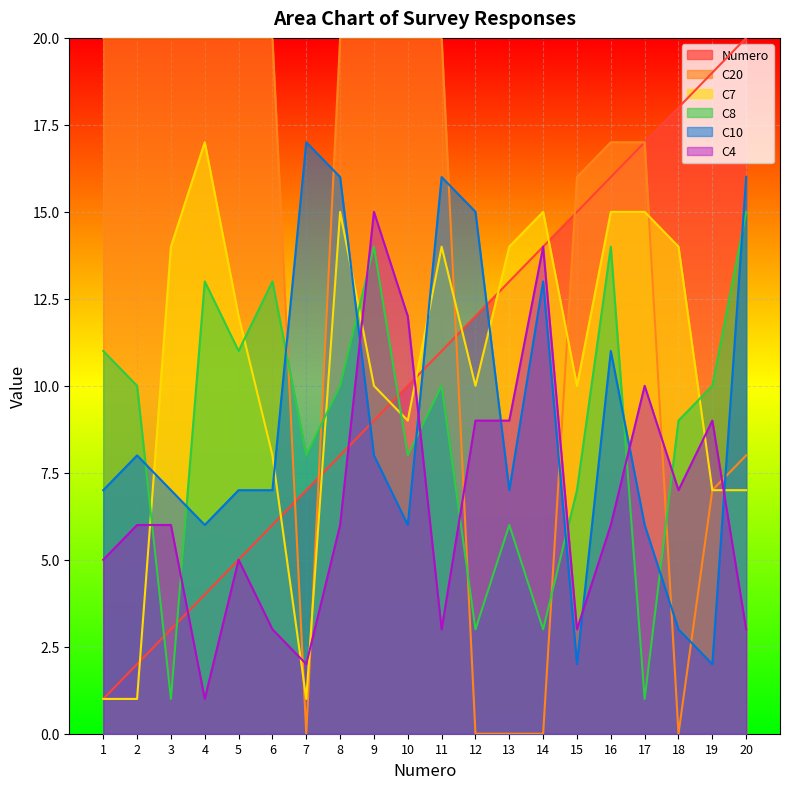

True or false: Numero has a value of 9 at 9.

True